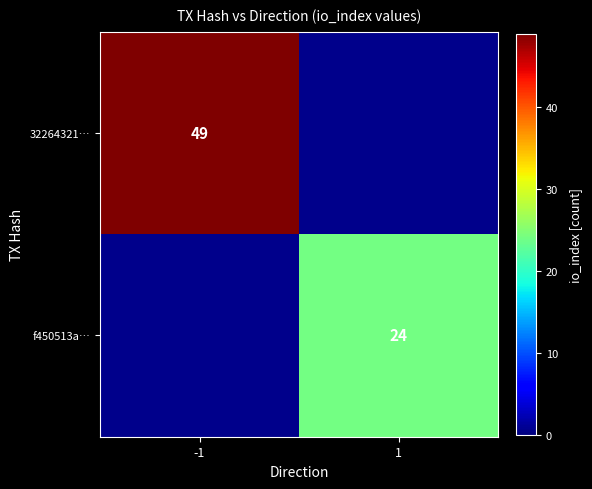

How many series are shown in this chart?

2